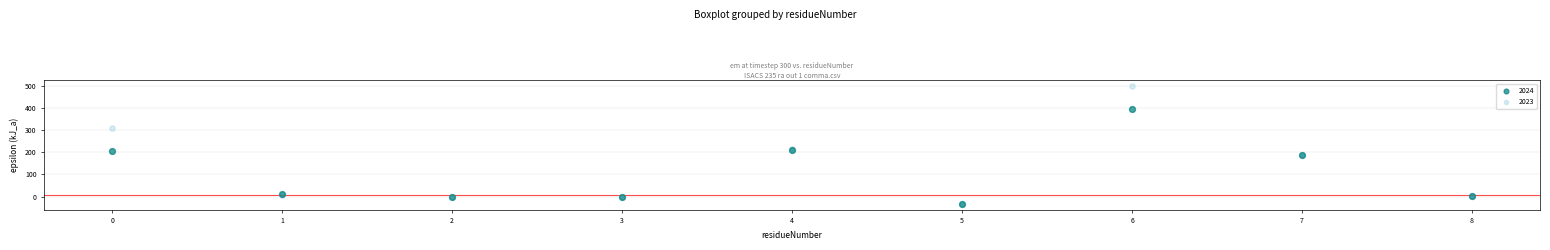

What are all the series names shown in the legend?

2024, 2023